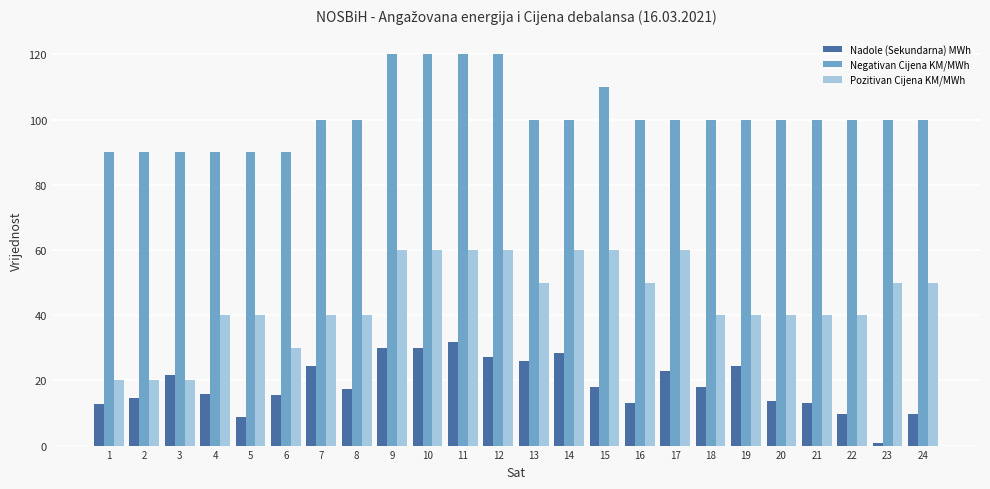

What is the sum of the Negativan Cijena KM/MWh values at 22 and 18?

200.0